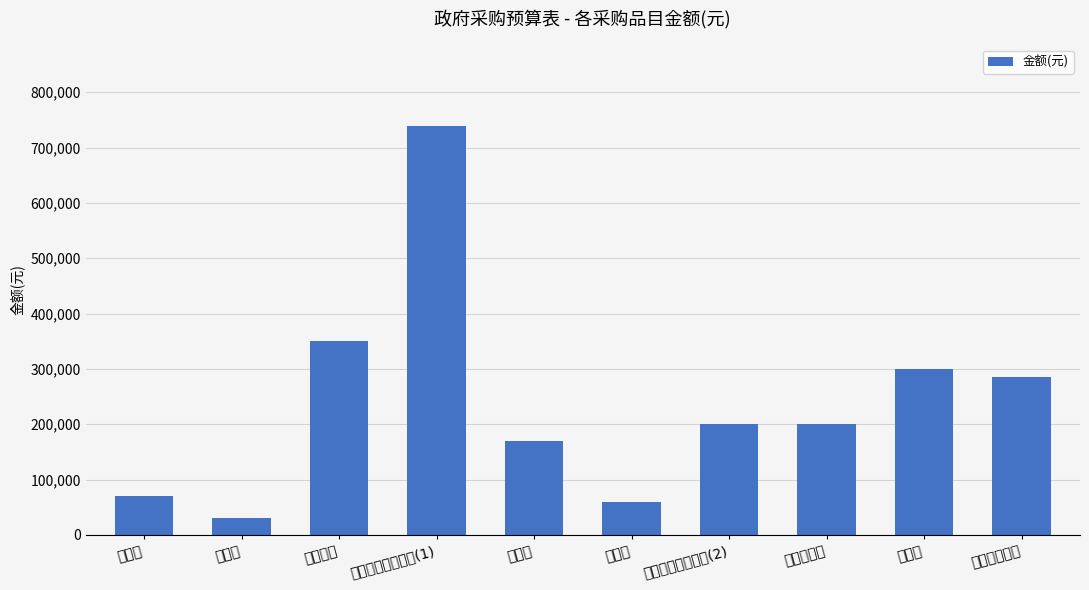

List the labels in order of value, smallest first.

复印纸, 办公桌, 复印机, 会议桌, 技术侦察取证设备(2), 台式计算机, 物业管理服务, 服务器, 装修工程, 技术侦察取证设备(1)